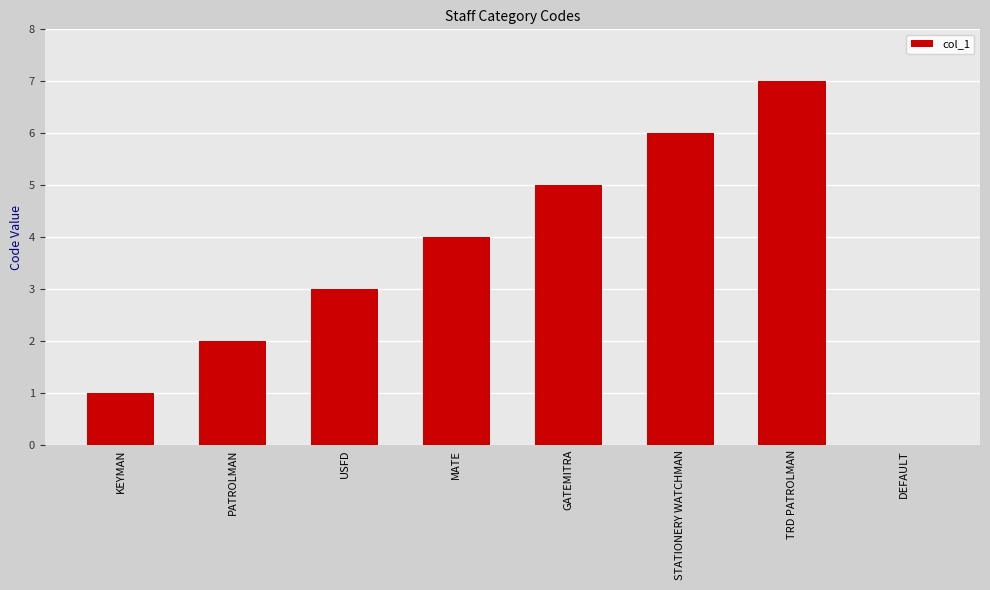

What is the approximate value at MATE?

4